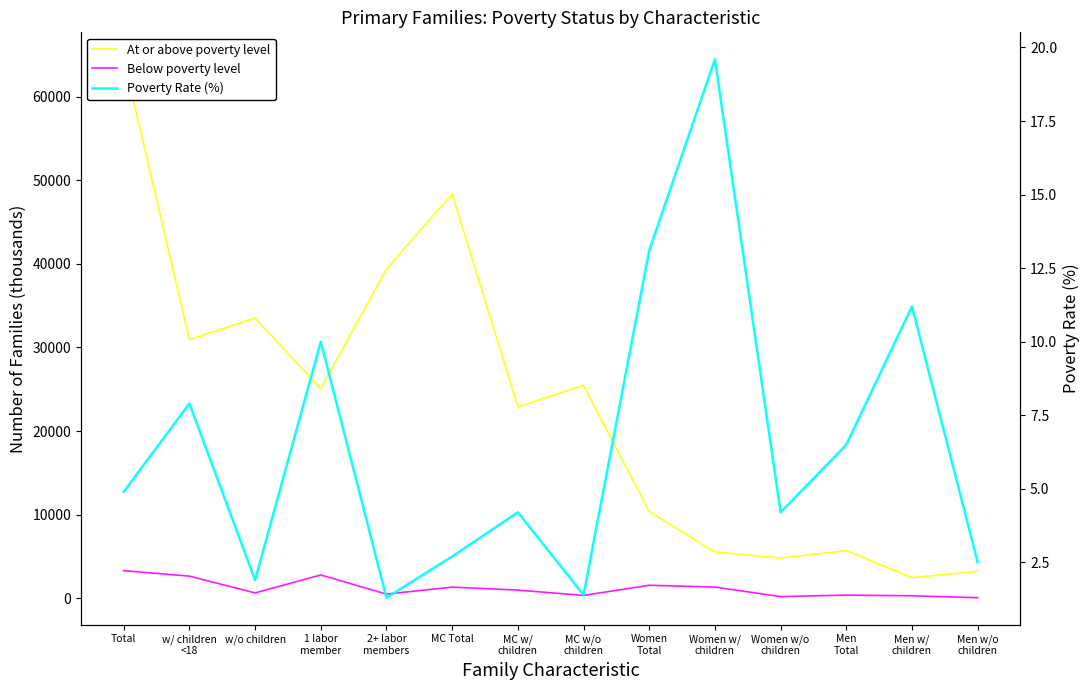

What is the label of the 3rd point from the right?

Men
Total